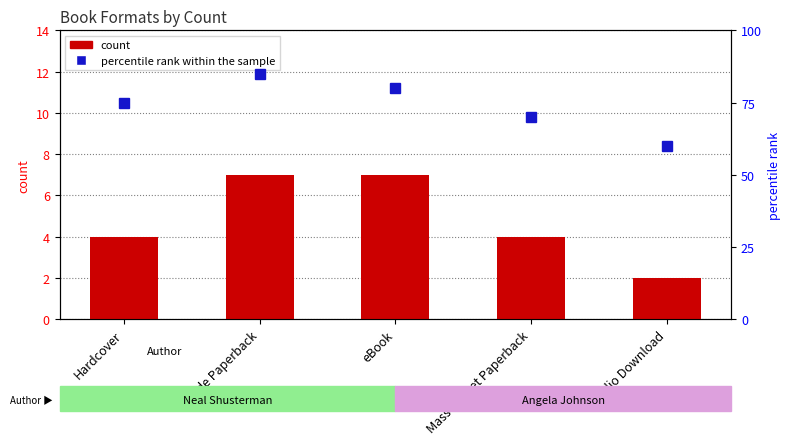

At which category is the sum across all series the highest?

Trade Paperback